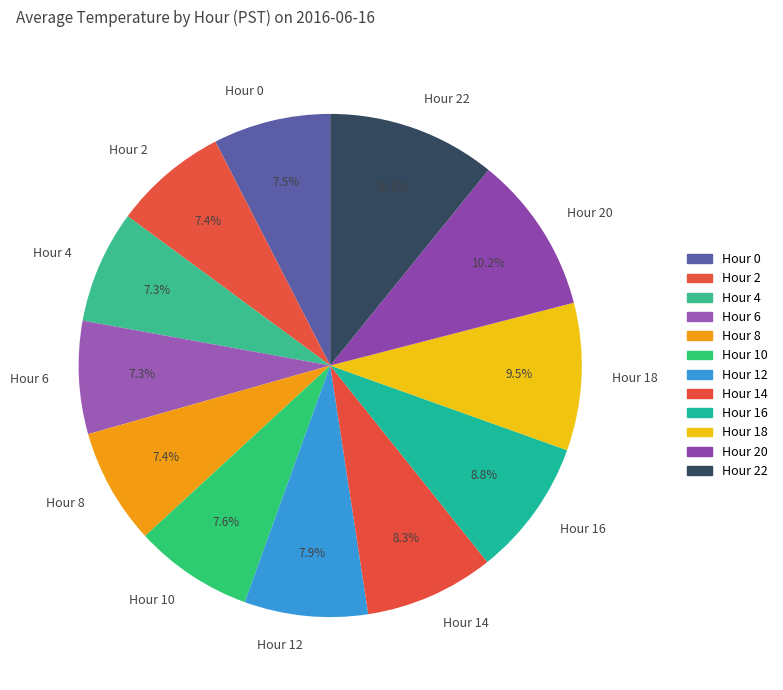

How many segments does this pie chart have?

12